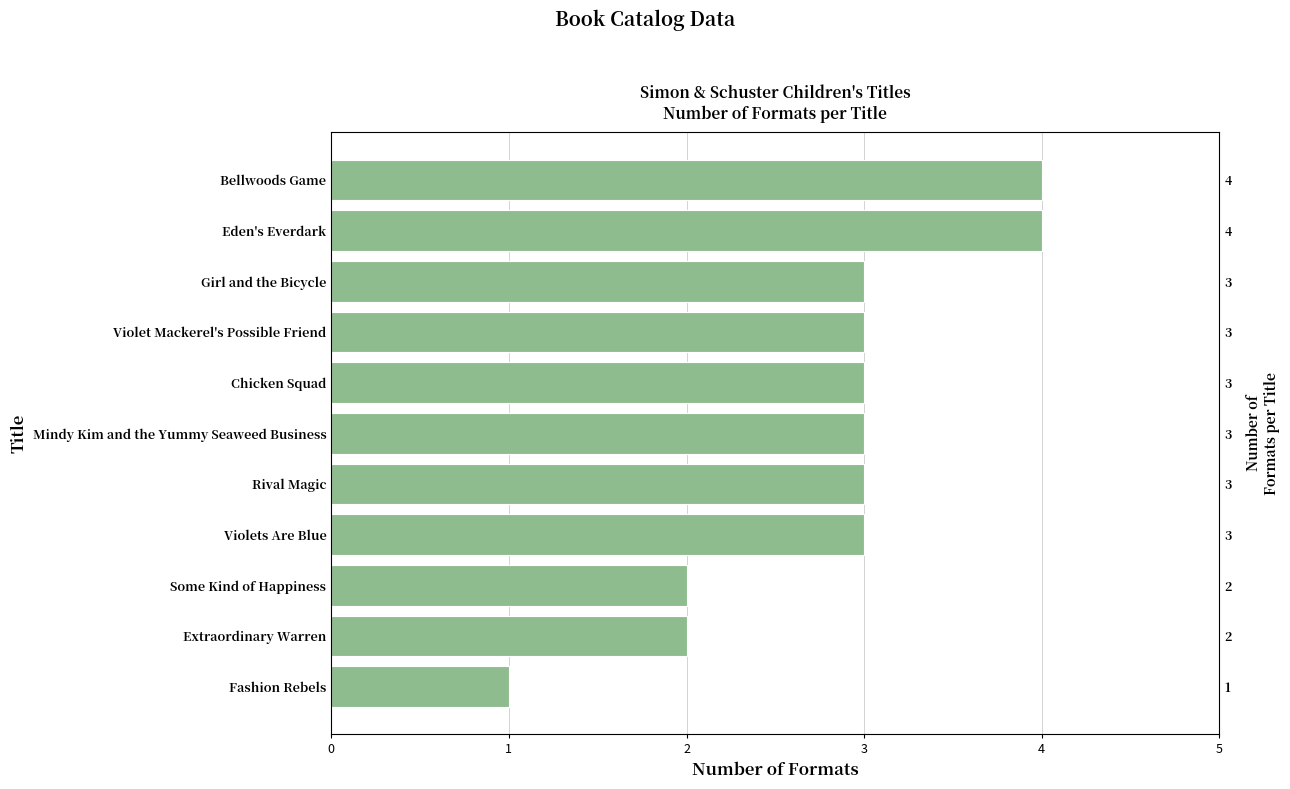

Reading left to right, extract all data points from this chart.

0=1	1=2	2=2	3=3	4=3	5=3	6=3	7=3	8=3	9=4	10=4